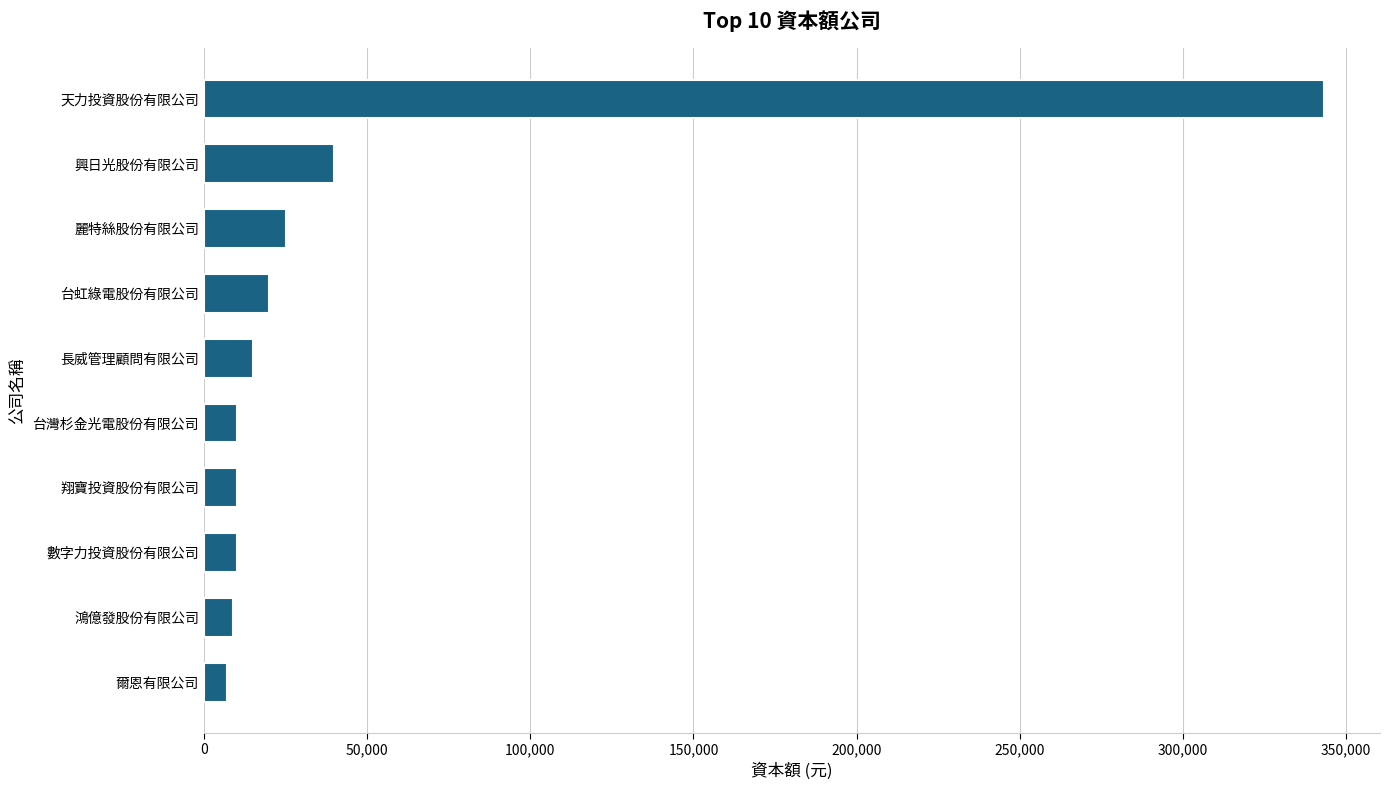

What is the change in value from 翔寶投資股份有限公司 to 天力投資股份有限公司?

+333207